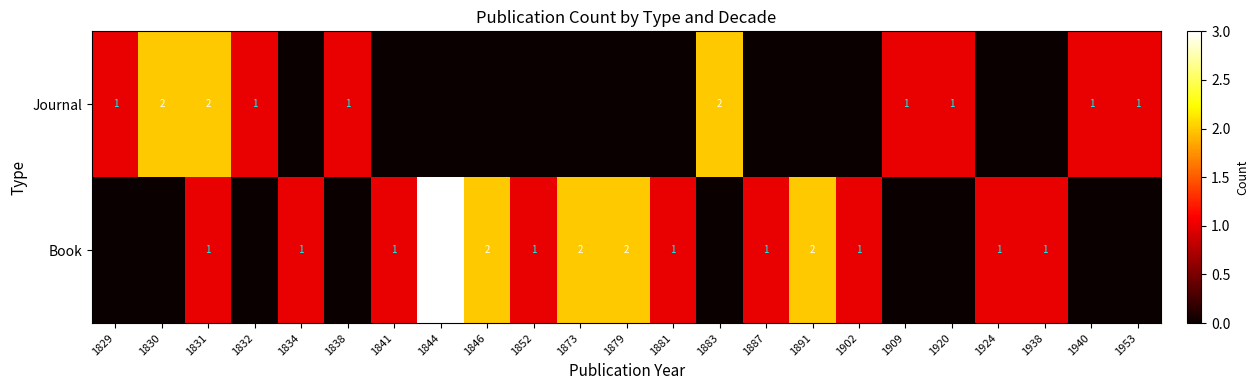

True or false: Journal has a value of 1 at 1920.

True